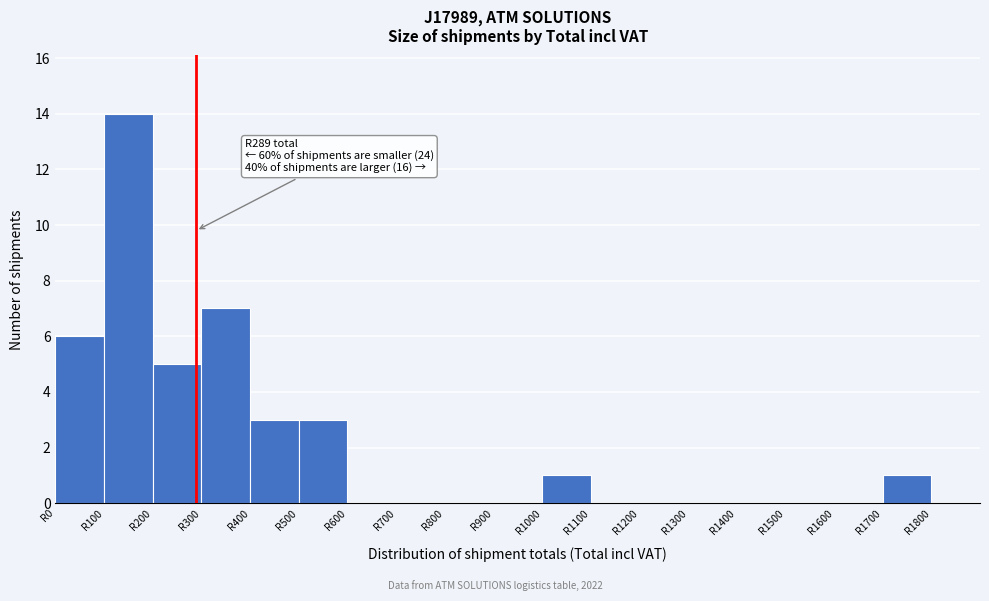

Over which range of the x-axis is the bar tallest?

100 to 200